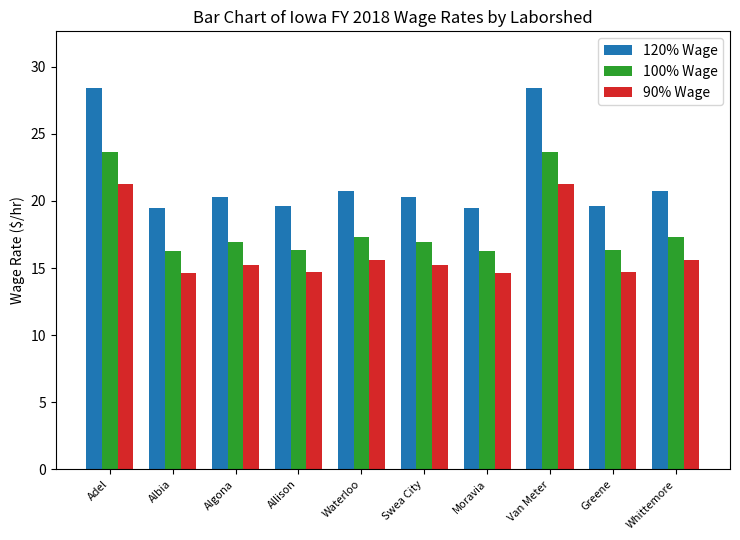

What is the minimum value for 100% Wage?

16.2